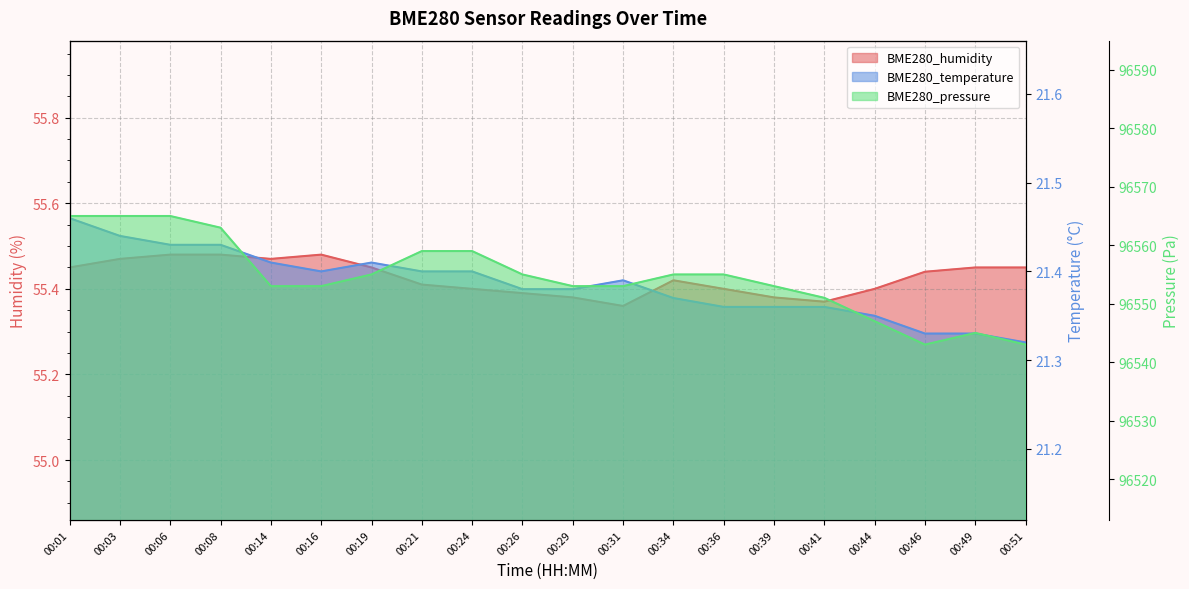

What is the sum of all BME280_humidity values?

1108.5